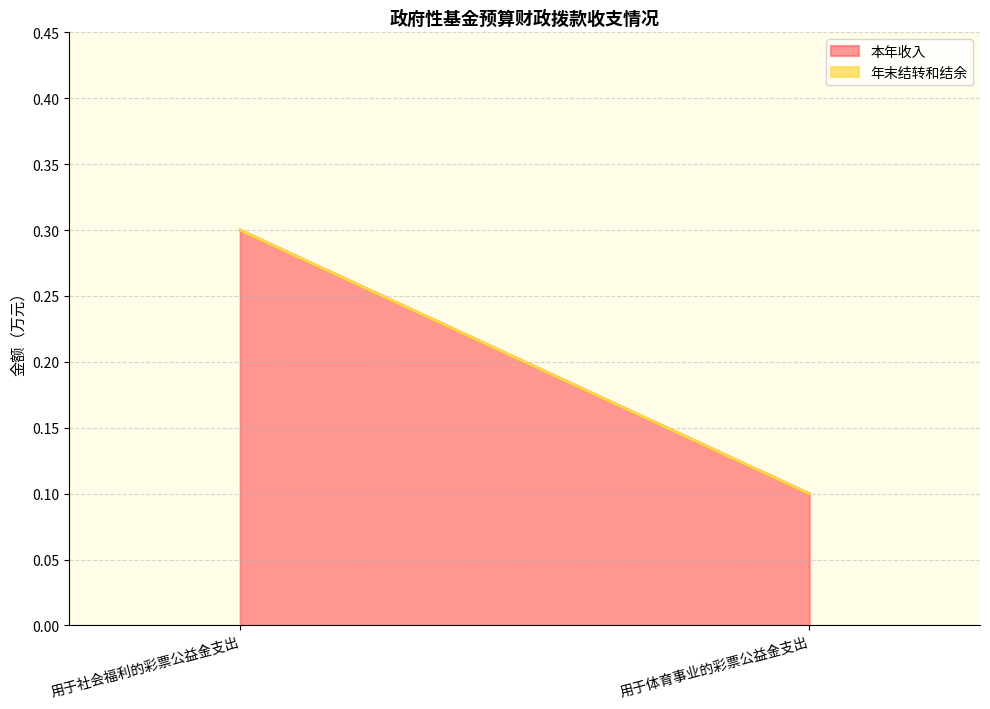

Rank the series at 用于体育事业的彩票公益金支出 from highest to lowest value.

本年收入, 年末结转和结余